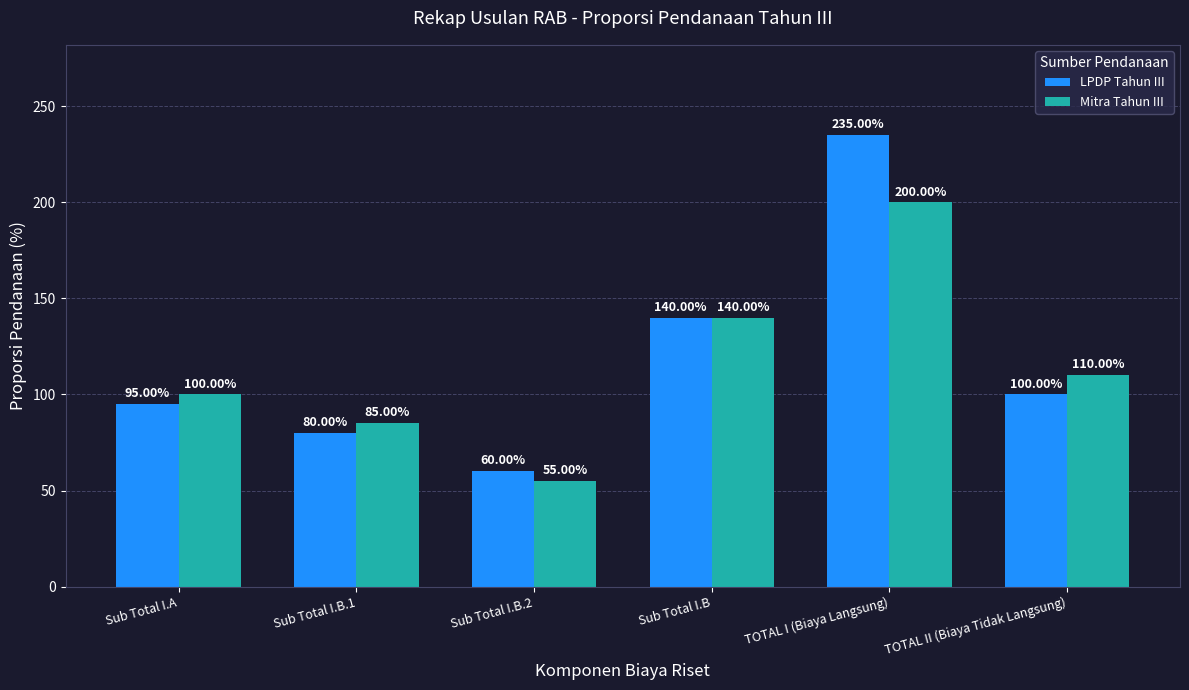

What is the sum of the LPDP Tahun III values at Sub Total I.B.2 and Sub Total I.A?

155